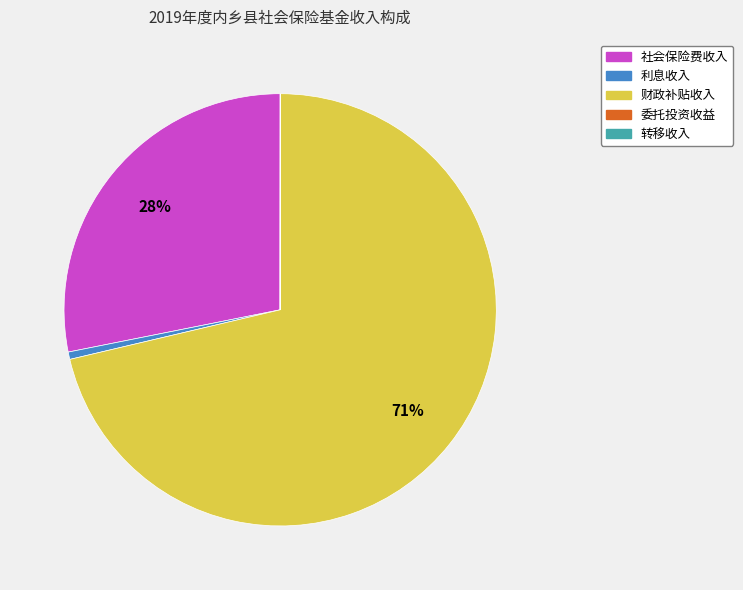

Is it true that 财政补贴收入 is 58% of the pie?

False